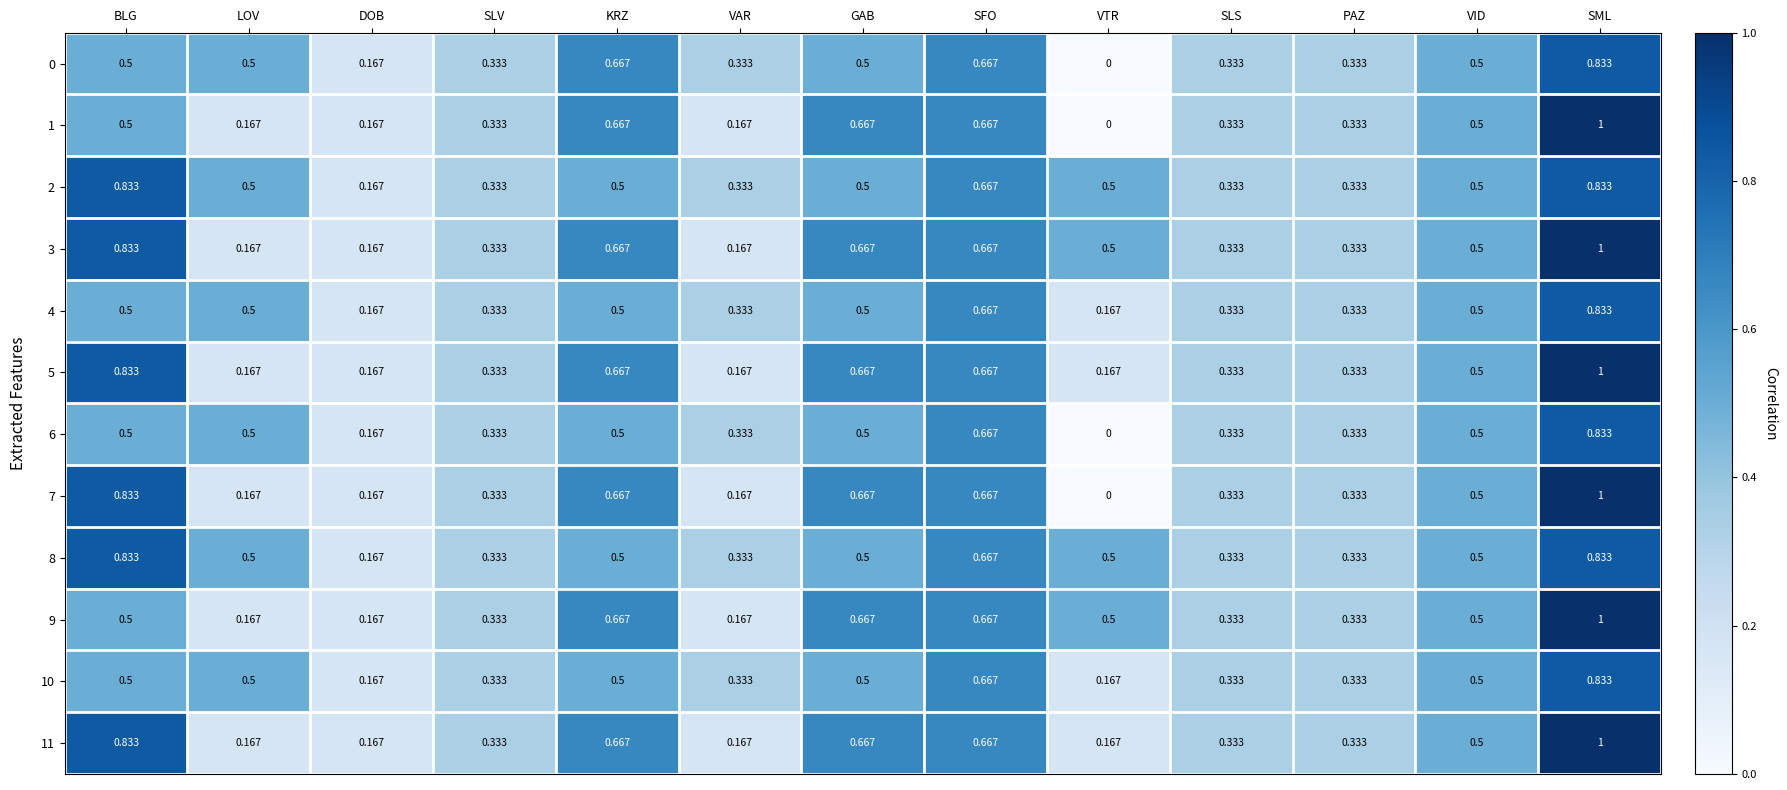

At which category does the chart reach its minimum across all series?

VTR